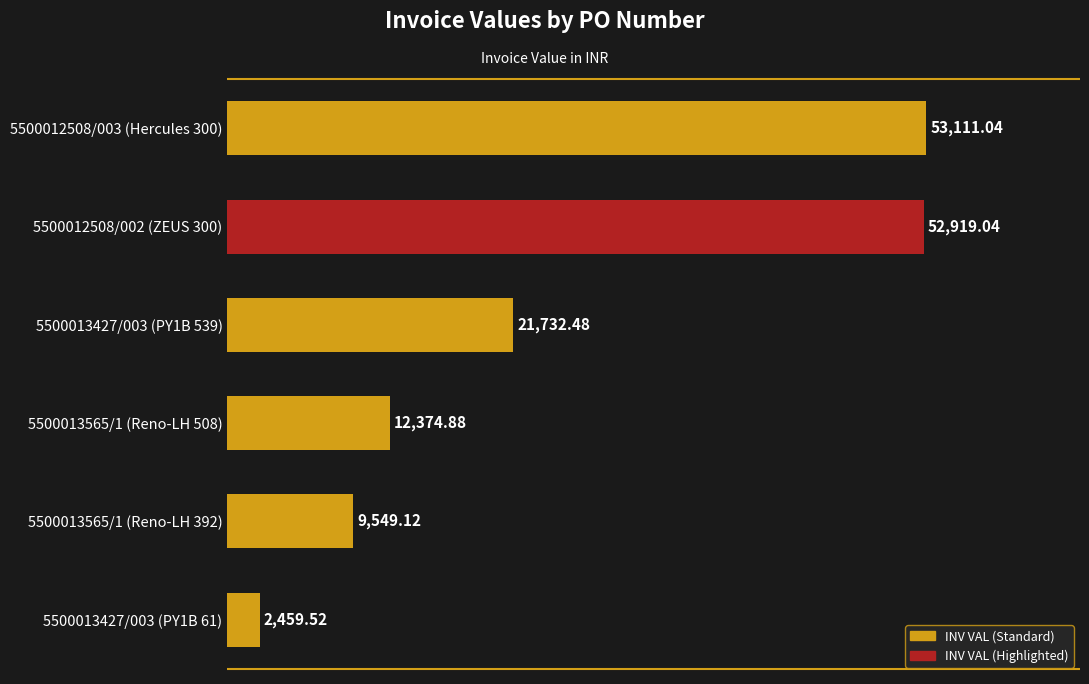

List the labels in order of value, largest first.

5500012508/003 (Hercules 300), 5500012508/002 (ZEUS 300), 5500013427/003 (PY1B 539), 5500013565/1 (Reno-LH 508), 5500013565/1 (Reno-LH 392), 5500013427/003 (PY1B 61)